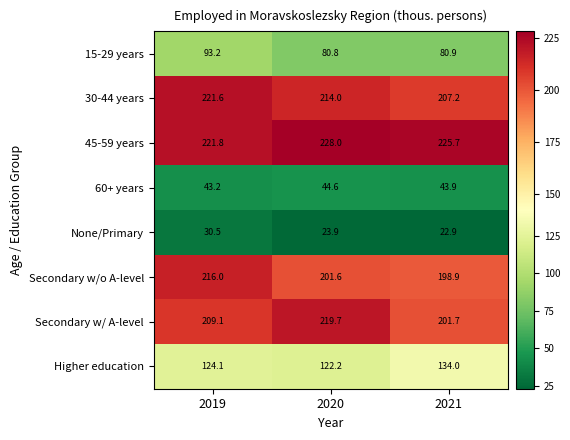

What is the total value across all series at 2019?

1159.5